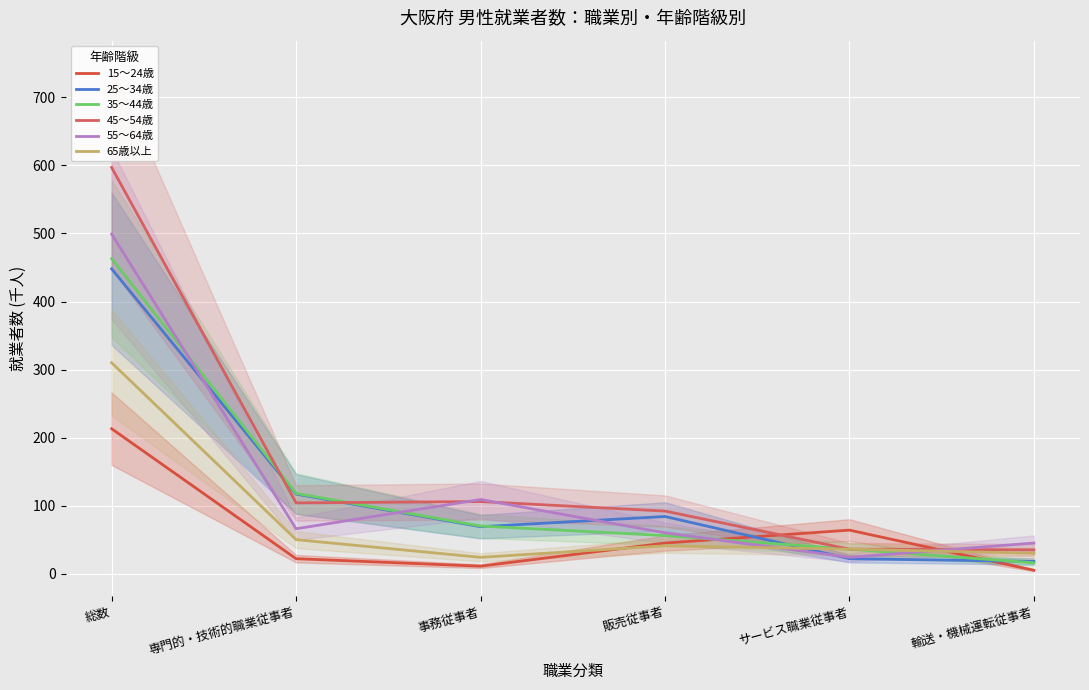

Which series has the widest spread of values?

45～54歳